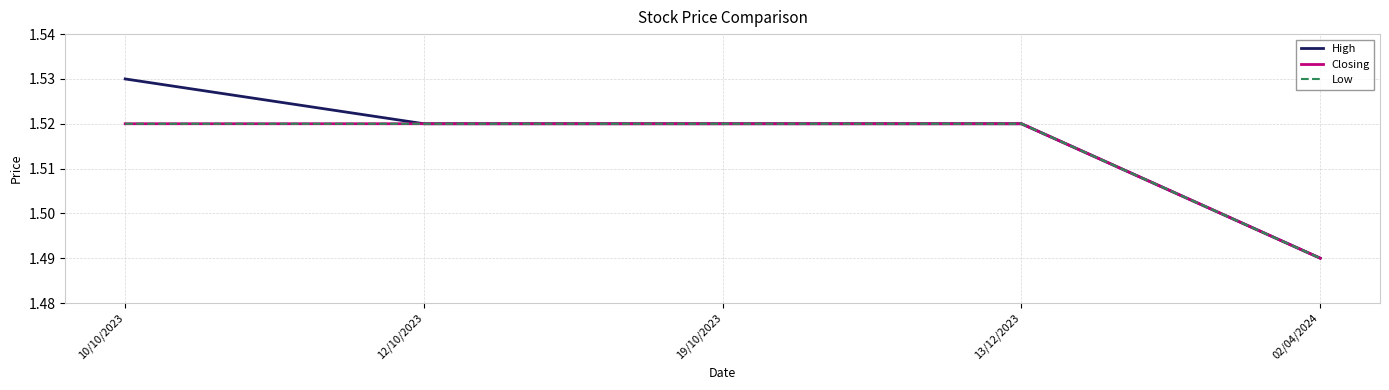

What is the average value of the Closing series?

1.5